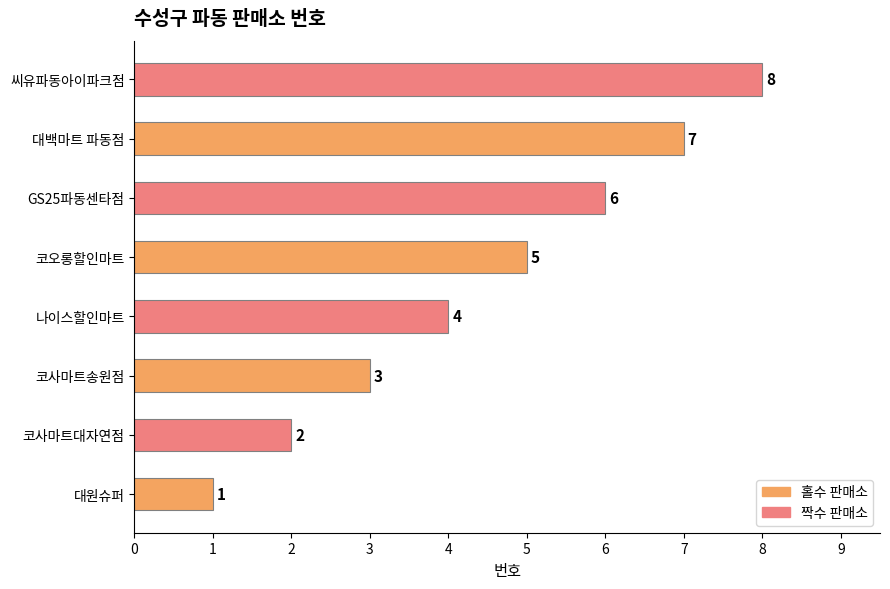

Count the number of categories in the chart.

8